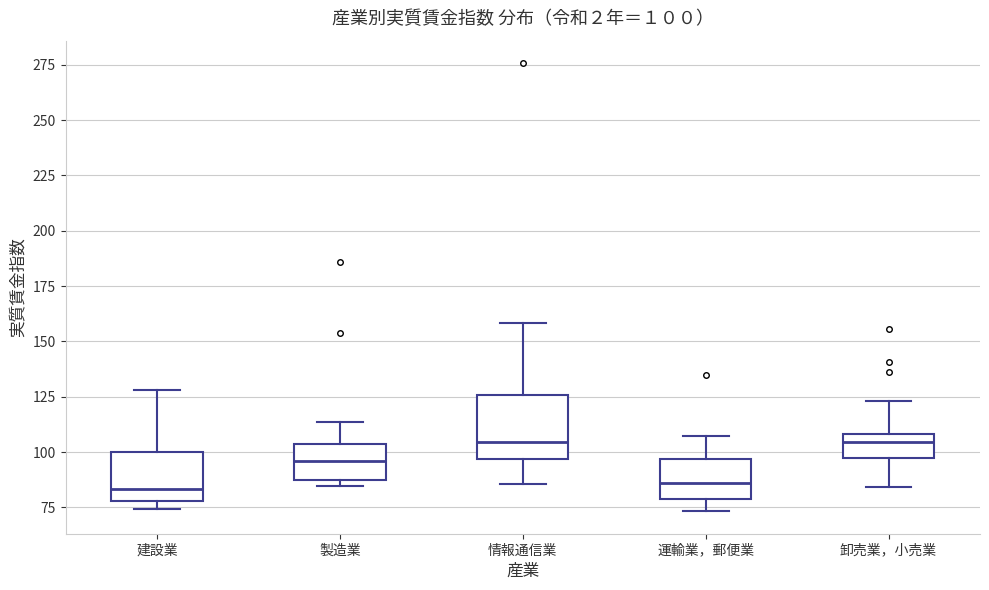

Which box is the tallest, from its lower edge to its upper edge?

情報通信業